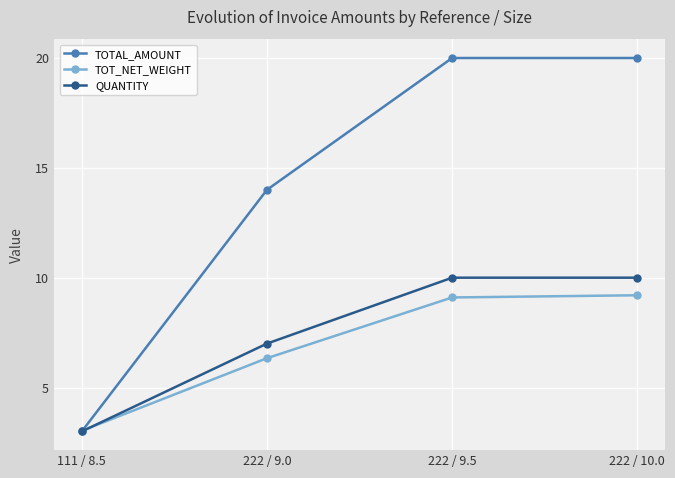

Reading left to right, what are all the values shown in this chart?

TOTAL_AMOUNT: 3.0	14.0	20.0	20.0
TOT_NET_WEIGHT: 3.0	6.3	9.1	9.2
QUANTITY: 3.0	7.0	10.0	10.0